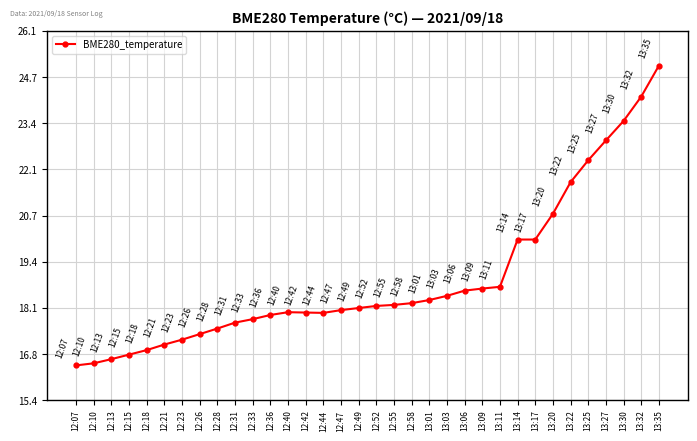

How many distinct data groups are displayed?

1